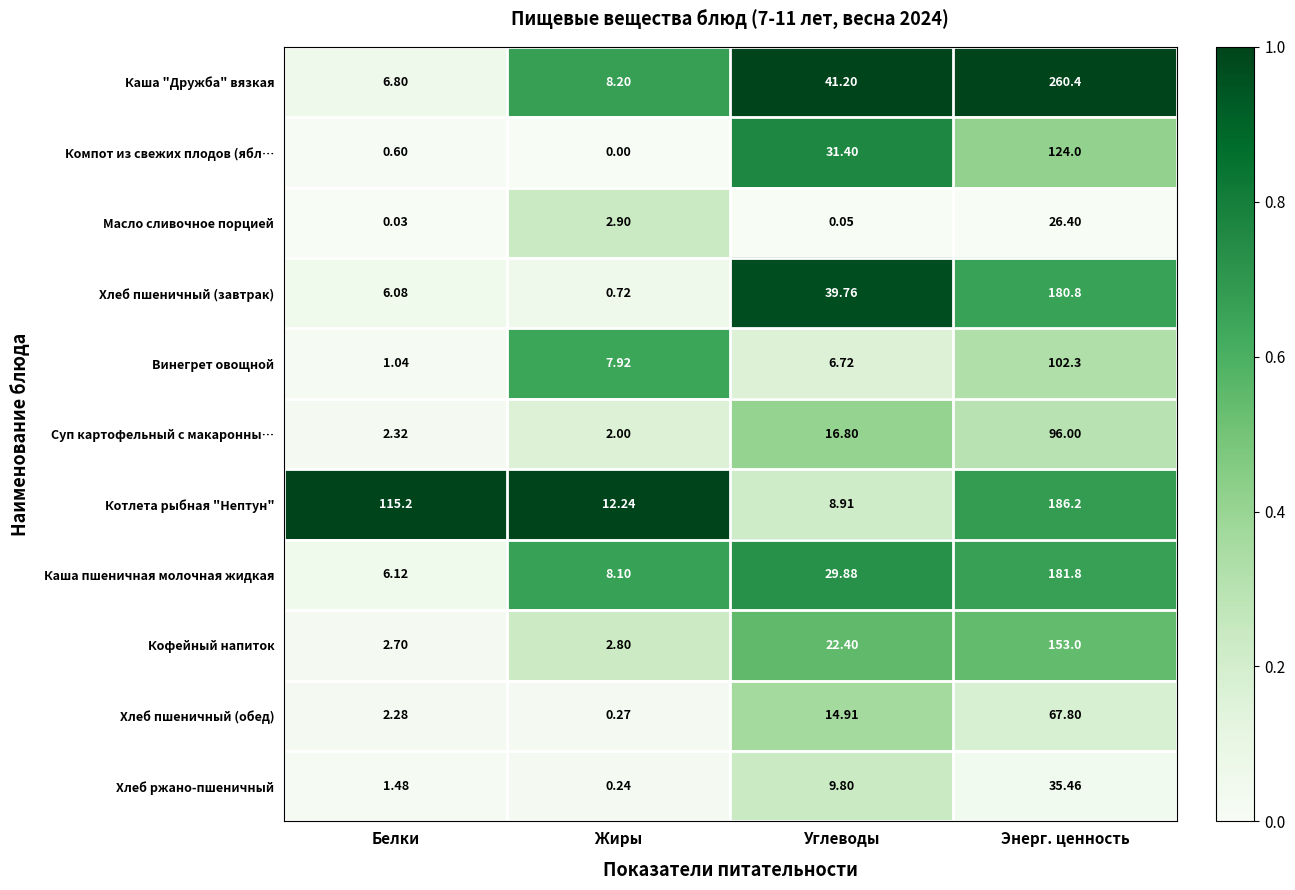

What is the total value across all series at Жиры?

45.4